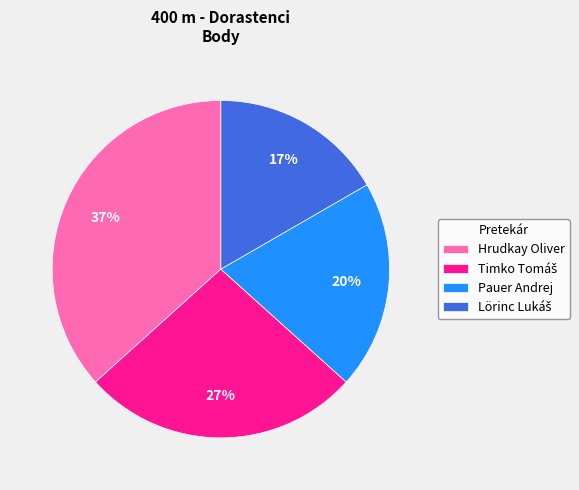

Does Pauer Andrej represent more than half of the total?

No